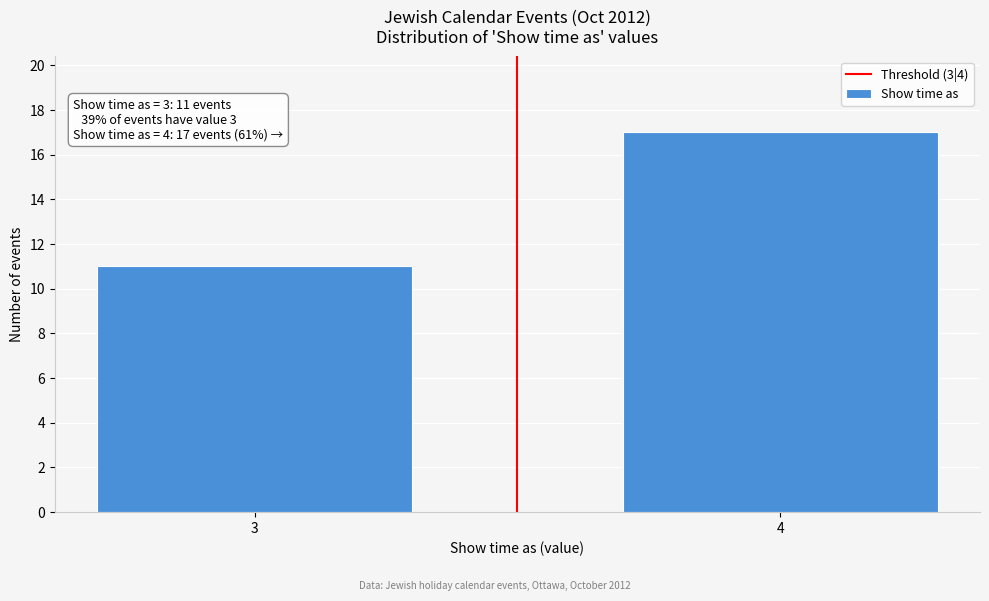

Reading left to right, what are all the values shown in this chart?

11	17